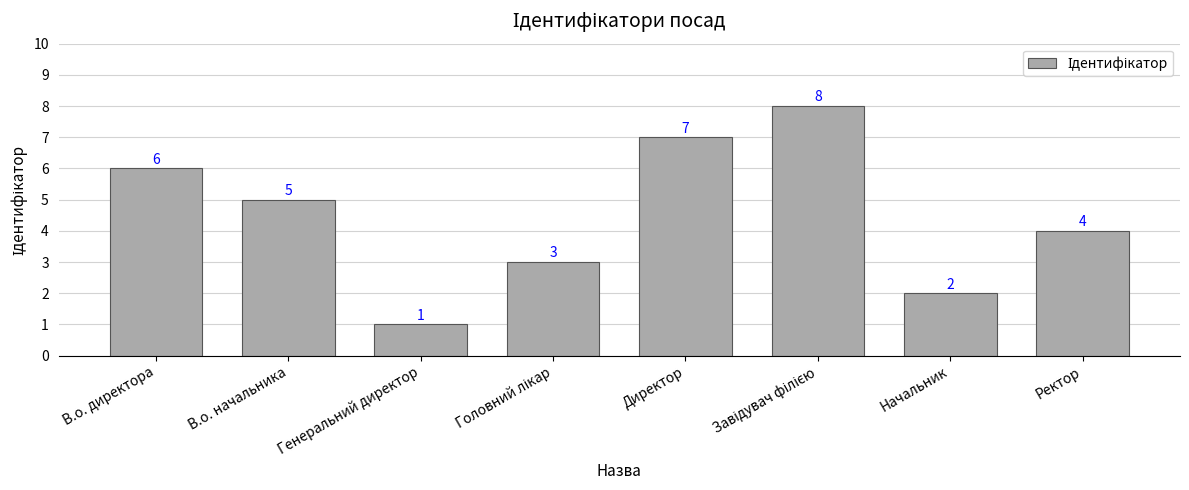

Are the bars grouped side by side (vs. stacked)?

No